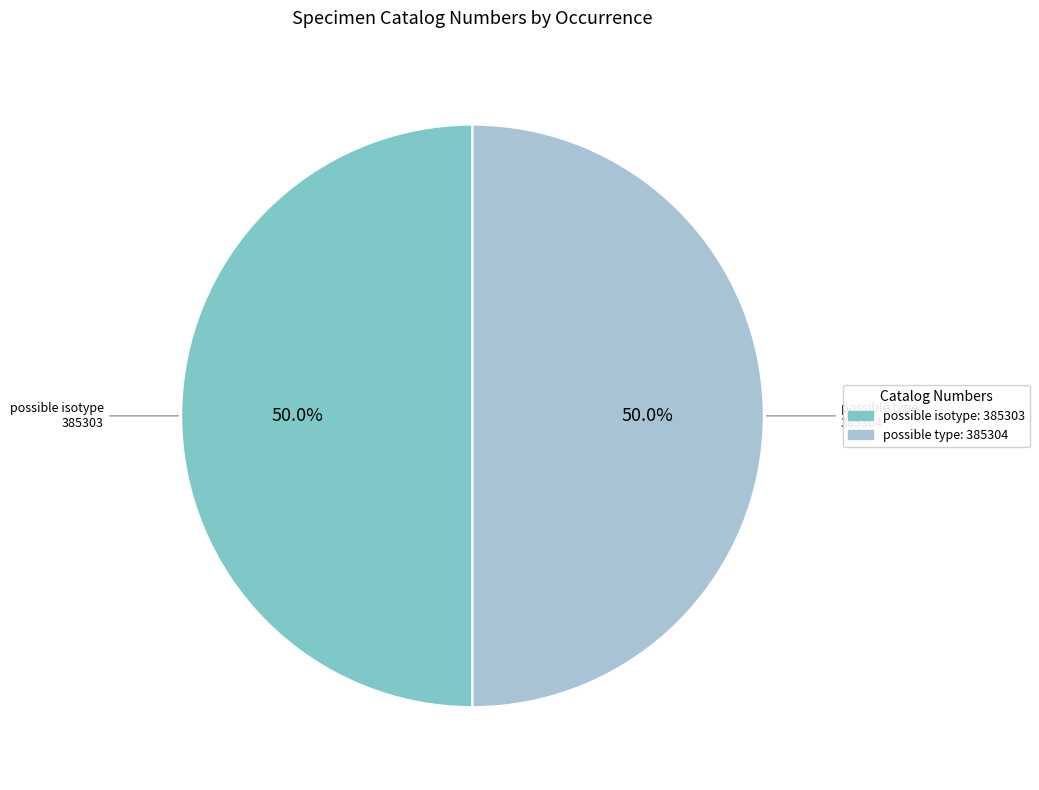

How many segments does this pie chart have?

2